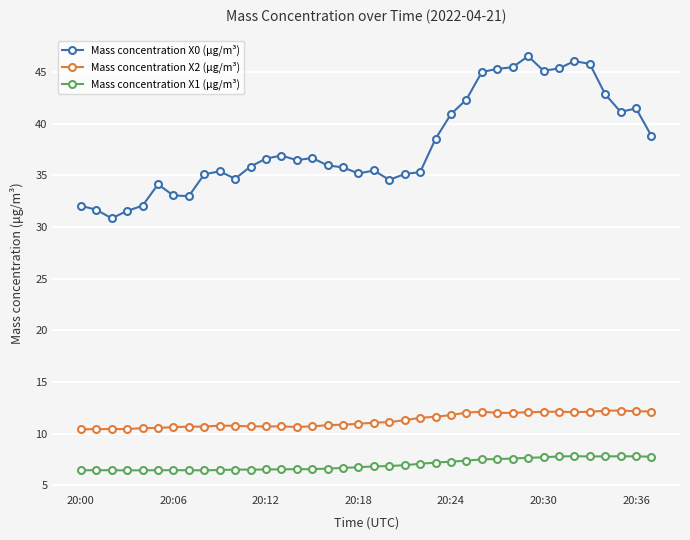

What is the minimum value for Mass concentration X2 (μg/m³)?

10.4